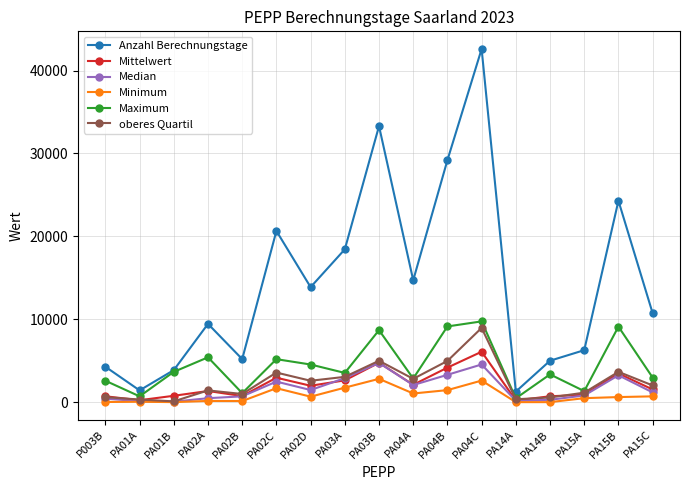

What is the total value across all series at PA04A?

25604.4